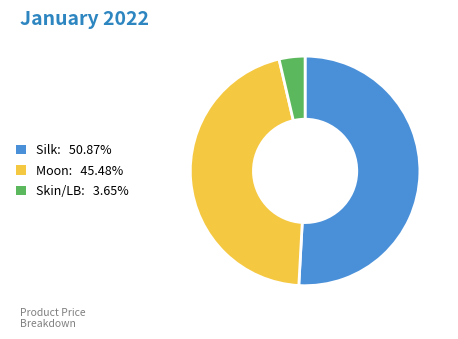

Does any single category account for the majority?

Yes